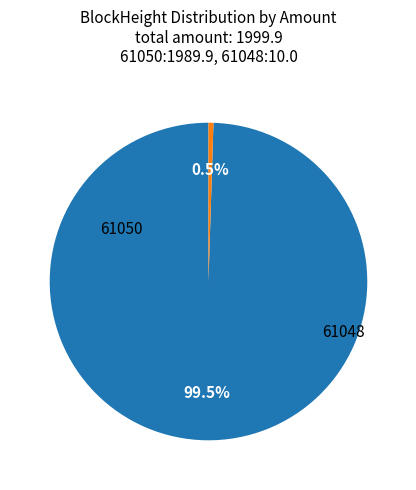

Does any single category account for the majority?

Yes